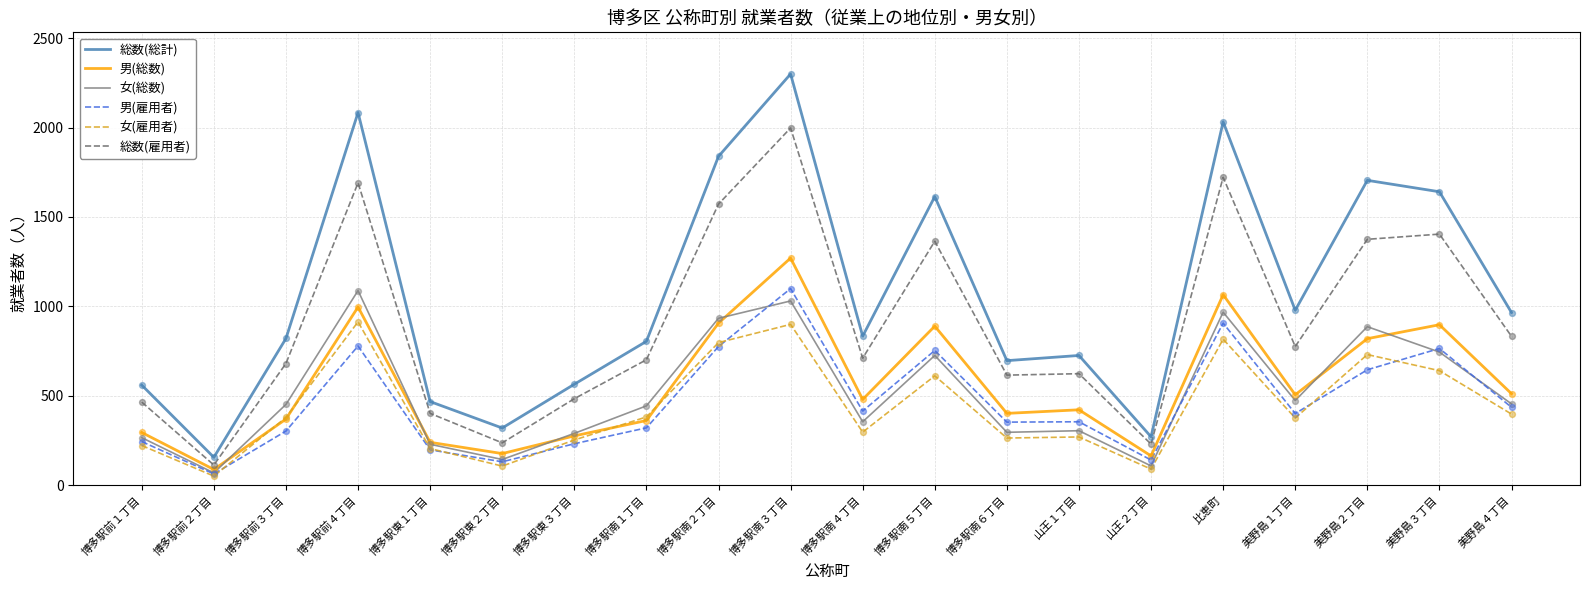

At which category is the sum across all series the highest?

博多駅南３丁目